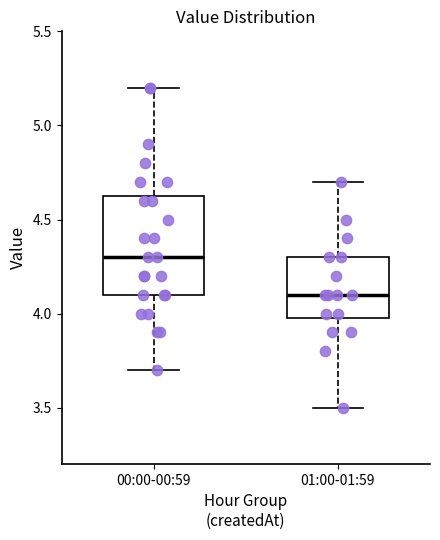

Reading left to right, transcribe this box plot: for each box, give where its median line is, the range the box spans, and where its two whiskers end, as read against the y-axis. The values are not printed on the chart, so give them approximately, as read against the axis.

00:00-00:59: median 4.30, box 4.10 to 4.65, whiskers 3.70 to 5.20
01:00-01:59: median 4.10, box 4.00 to 4.30, whiskers 3.50 to 4.70